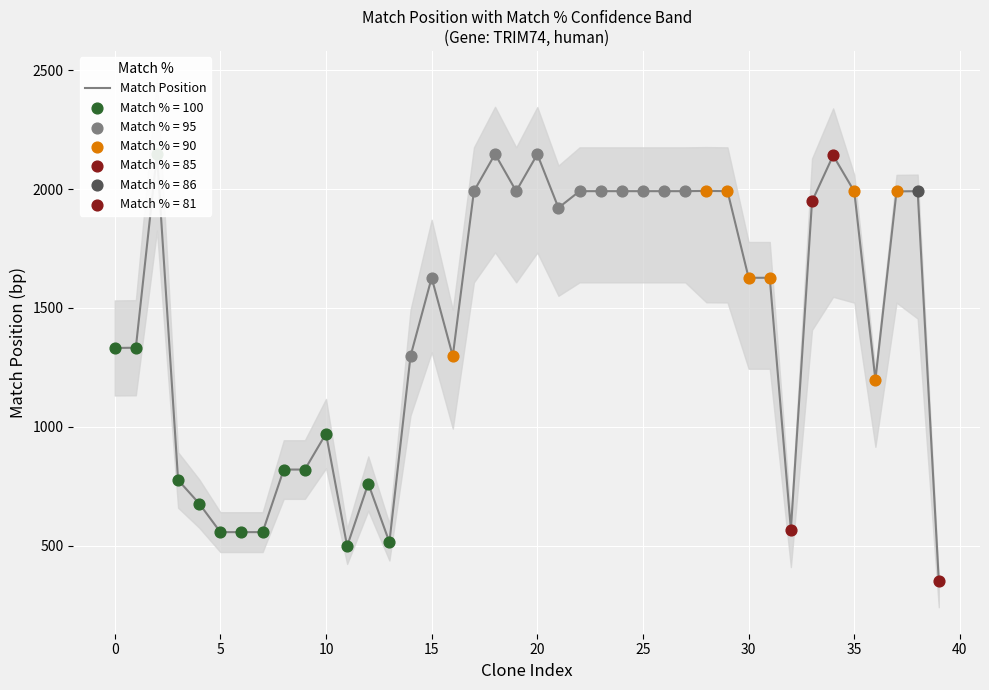

Which has a higher value, 30 or 28?

28